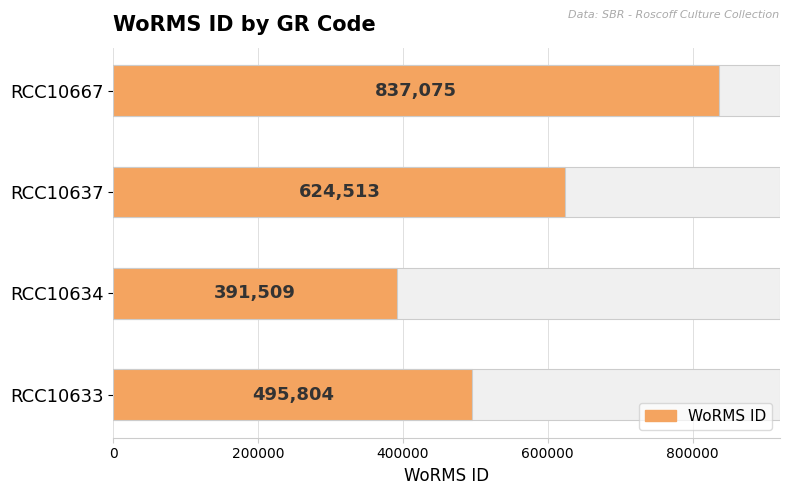

What is the minimum value shown in the chart?

391509